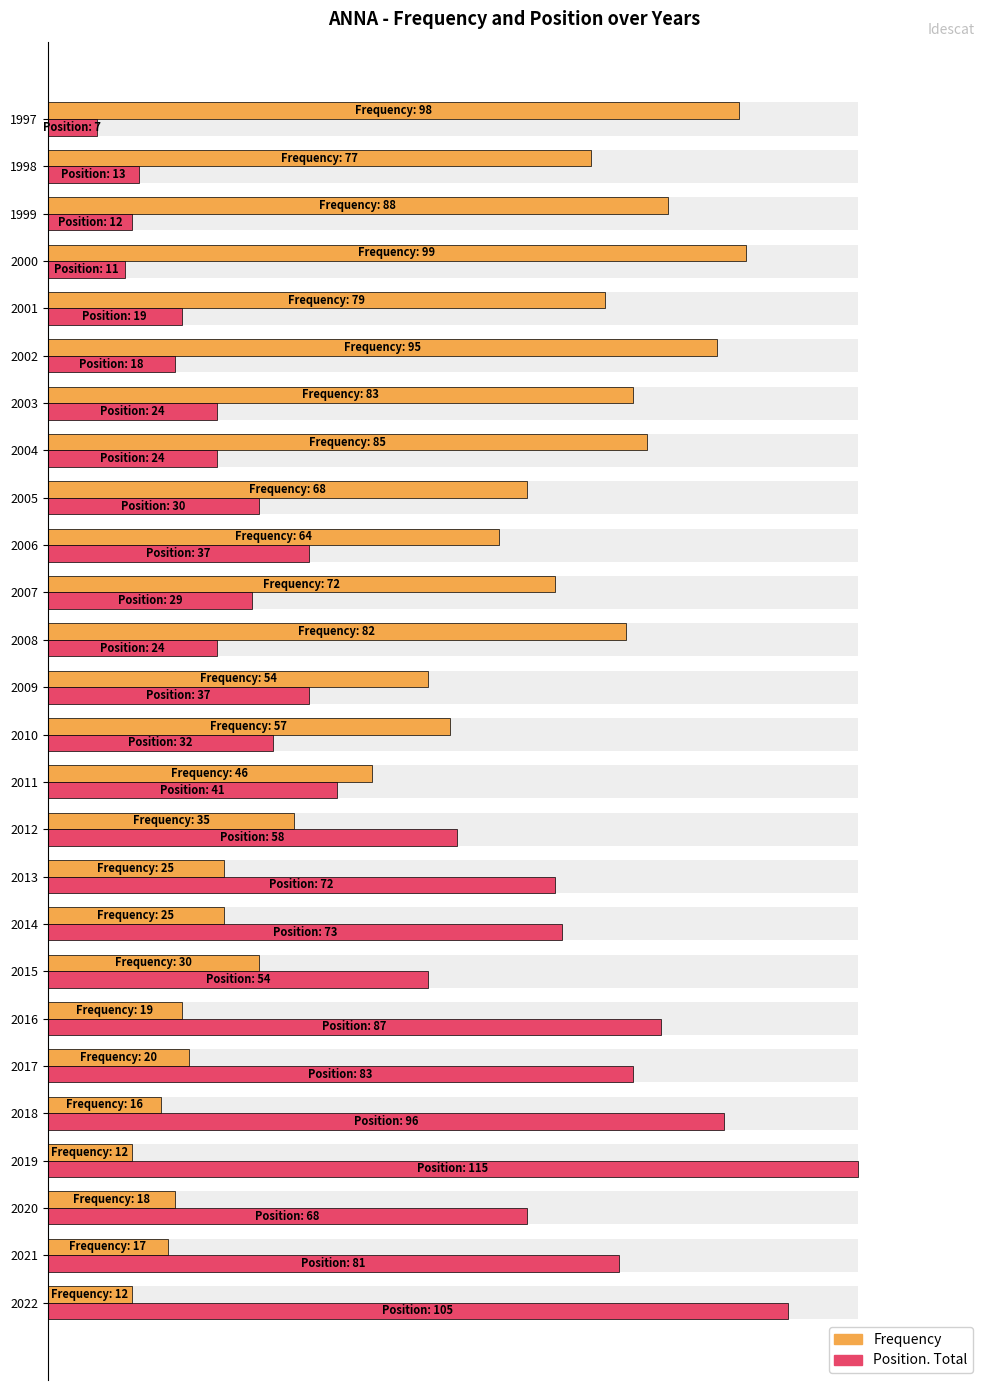

At how many categories does at least one series exceed 0?

26